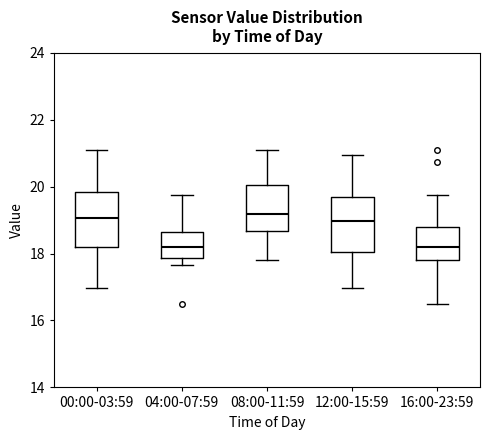

Reading left to right, transcribe this box plot: for each box, give where its median line is, the range the box spans, and where its two whiskers end, as read against the y-axis. The values are not printed on the chart, so give them approximately, as read against the axis.

00:00-03:59: median 19.0, box 18.2 to 19.8, whiskers 17.0 to 21.2
04:00-07:59: median 18.2, box 17.8 to 18.6, whiskers 17.6 to 19.8
08:00-11:59: median 19.2, box 18.6 to 20.0, whiskers 17.8 to 21.2
12:00-15:59: median 19.0, box 18.0 to 19.6, whiskers 17.0 to 21.0
16:00-23:59: median 18.2, box 17.8 to 18.8, whiskers 16.6 to 19.8